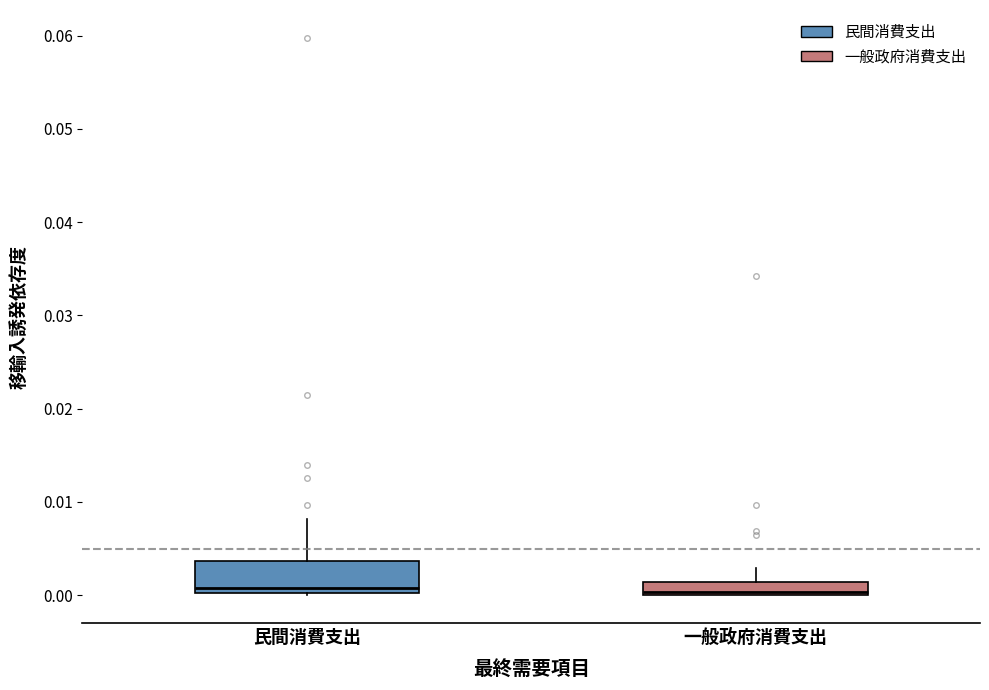

Where is the upper edge of the box for 民間消費支出 on the y-axis? The values are not printed on the chart, so give them approximately, as read against the axis.

0.004